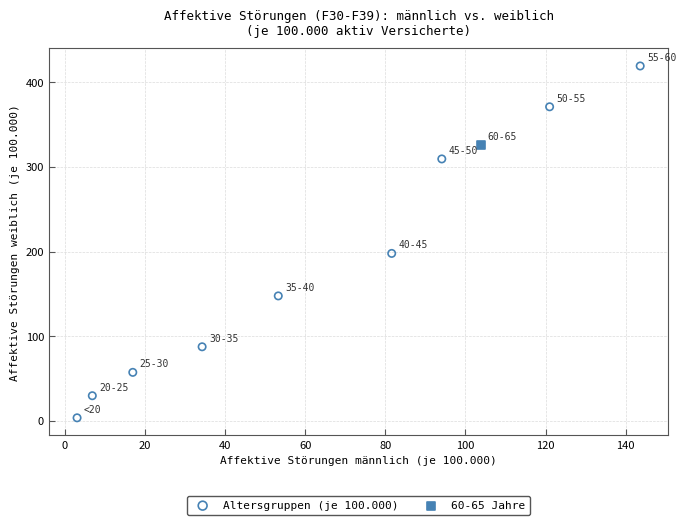

What are all the series names shown in the legend?

Altersgruppen (je 100.000), 60-65 Jahre